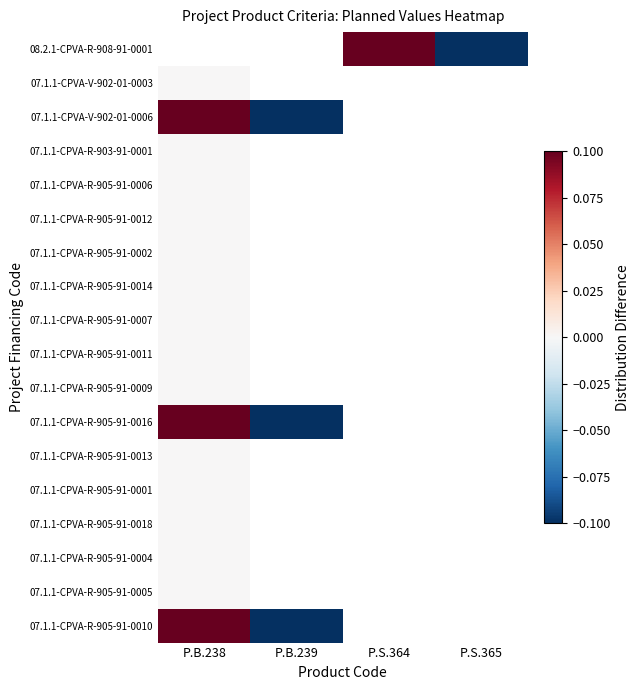

Which category has the lowest value in the 07.1.1-CPVA-R-905-91-0009 series?

P.B.238